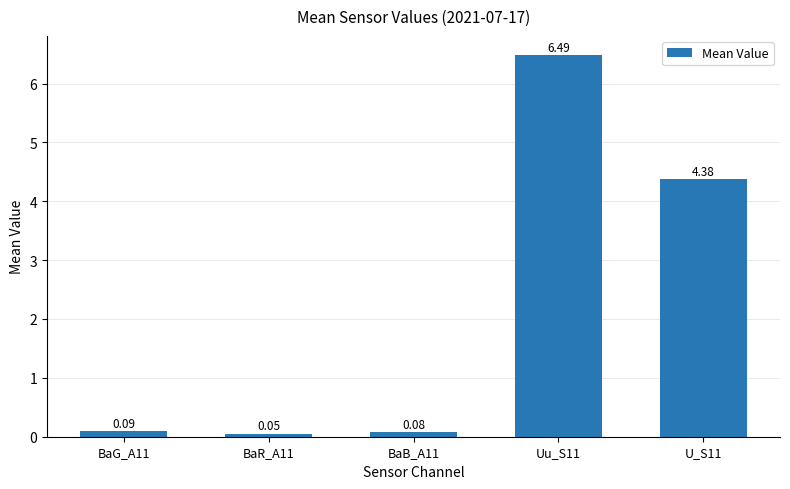

Rank the categories by value from highest to lowest.

Uu_S11, U_S11, BaG_A11, BaB_A11, BaR_A11